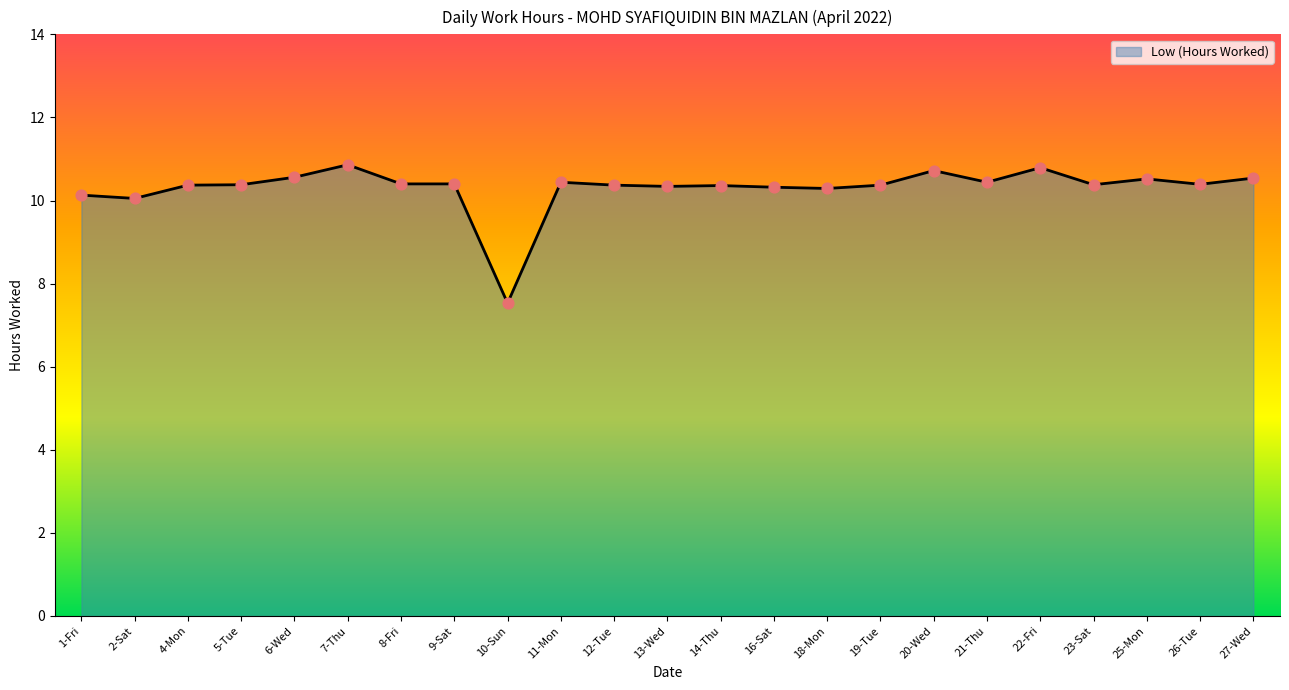

What is the ratio of the value at 9-Sat to the value at 27-Wed?

1.0